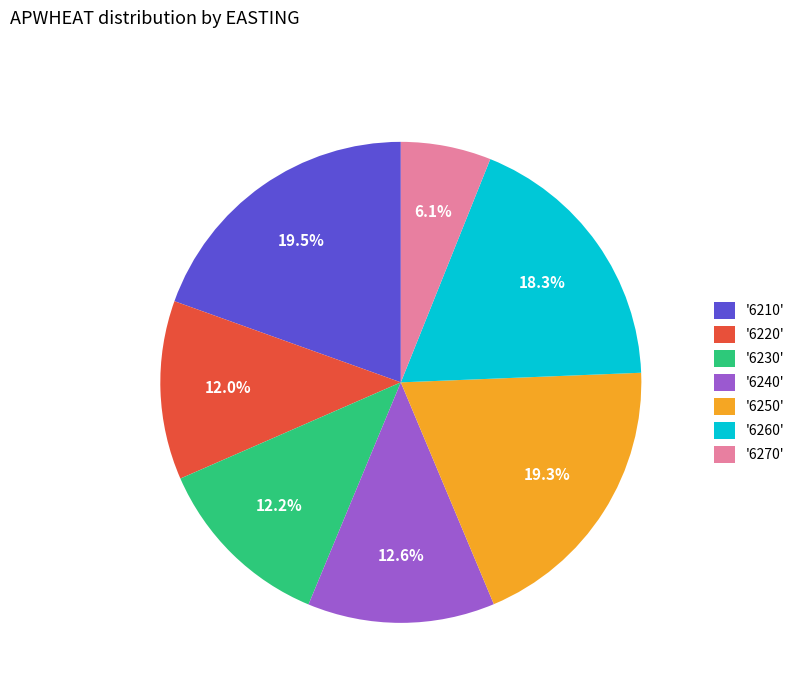

What is the smallest slice in the pie chart?

'6270'